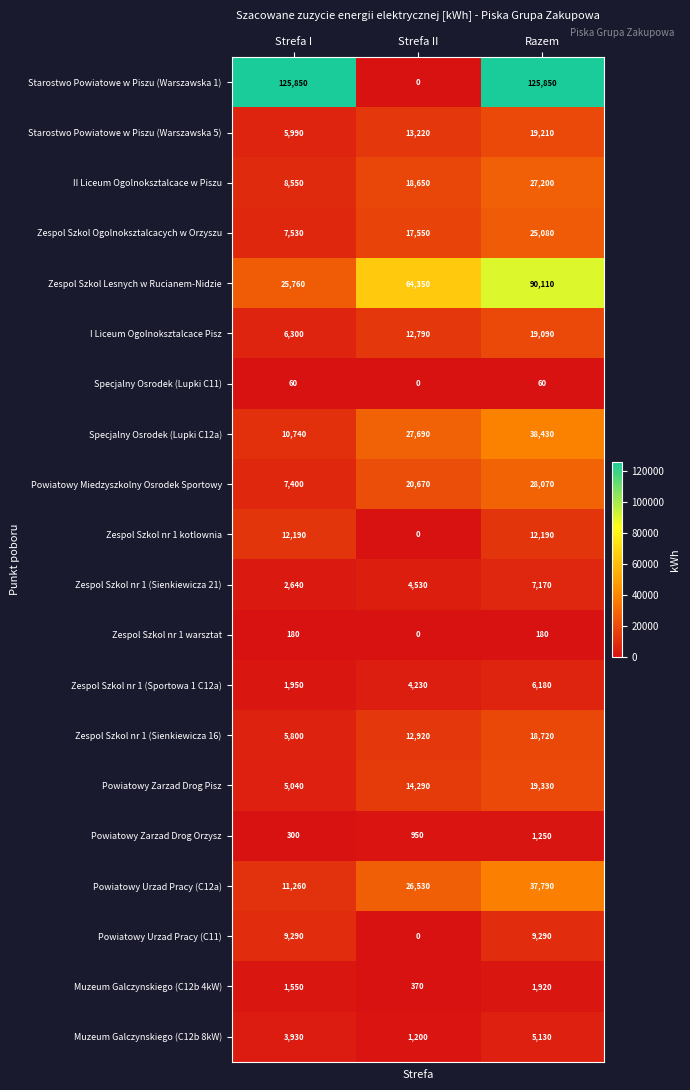

What is the spread (max minus min) of values at Strefa II?

64350